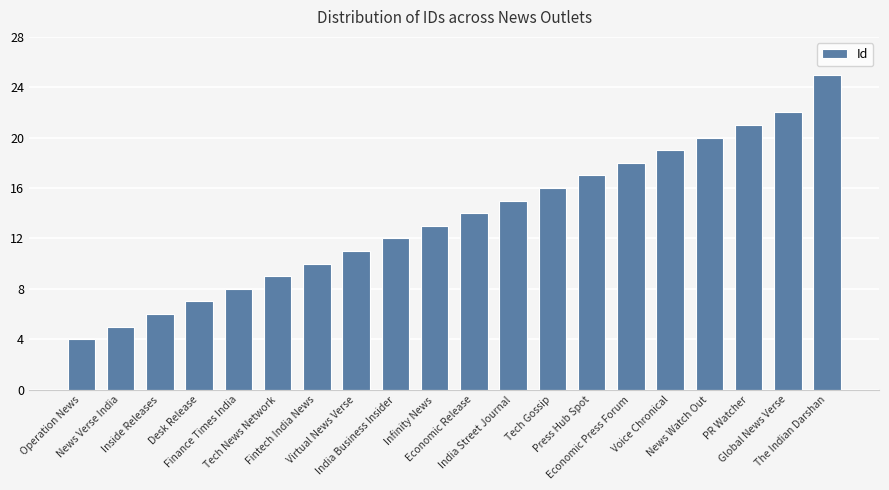

Reading right to left, transcribe all the data shown in this chart.

The Indian Darshan=25	Global News Verse=22	PR Watcher=21	News Watch Out=20	Voice Chronical=19	Economic Press Forum=18	Press Hub Spot=17	Tech Gossip=16	India Street Journal=15	Economic Release=14	Infinity News=13	India Business Insider=12	Virtual News Verse=11	Fintech India News=10	Tech News Network=9	Finance Times India=8	Desk Release=7	Inside Releases=6	News Verse India=5	Operation News=4